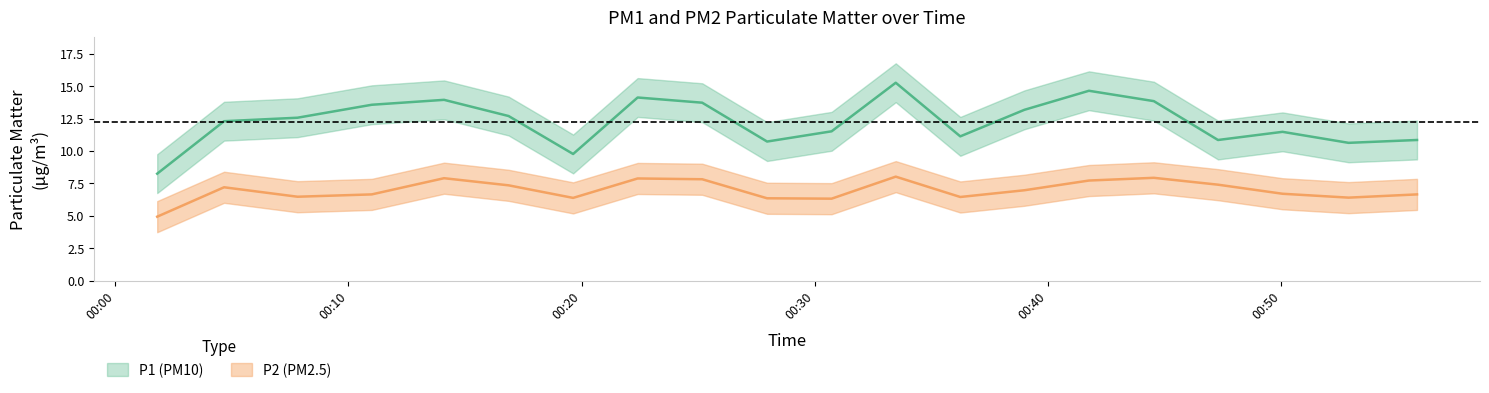

At how many categories does at least one series exceed 7?

20